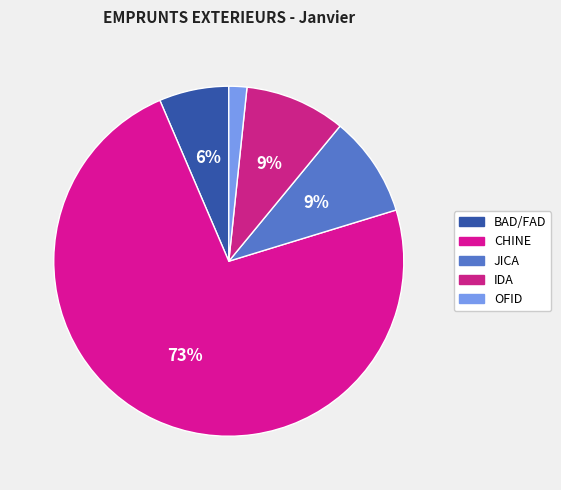

Count the number of slices in the pie.

5